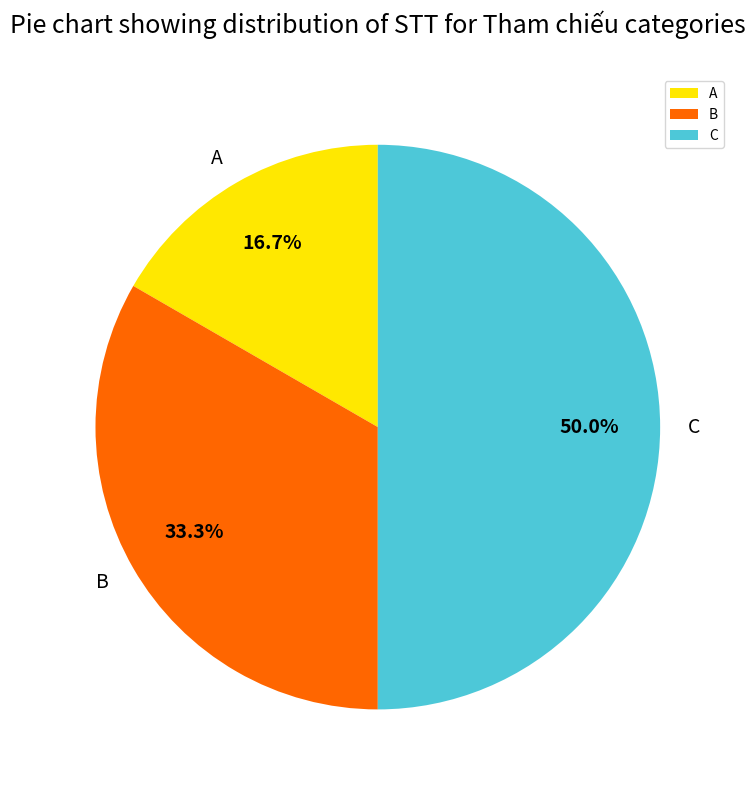

To the nearest percent, what is the combined percentage of A and C?

67%